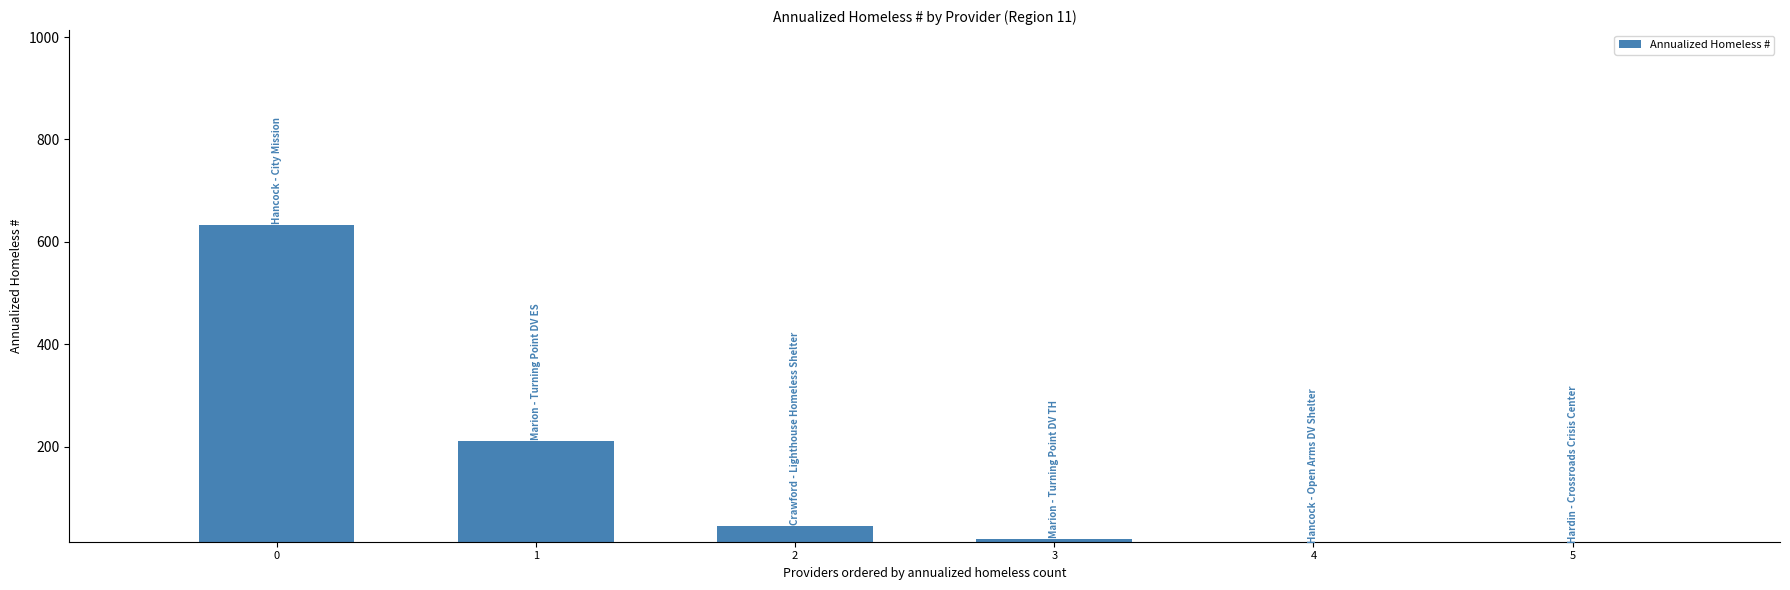

True or false: the data shows 144.8 at 0.

False